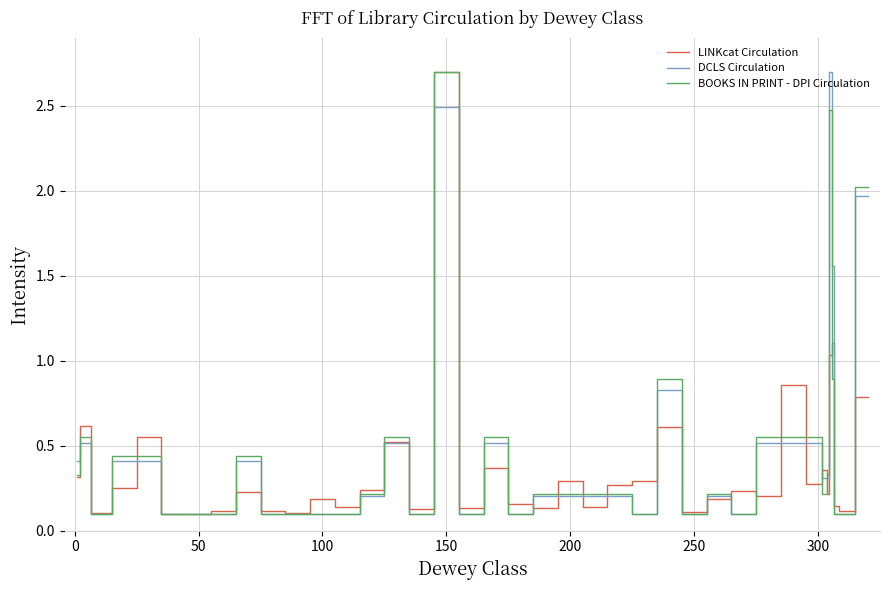

What is the greatest value displayed?

2.7